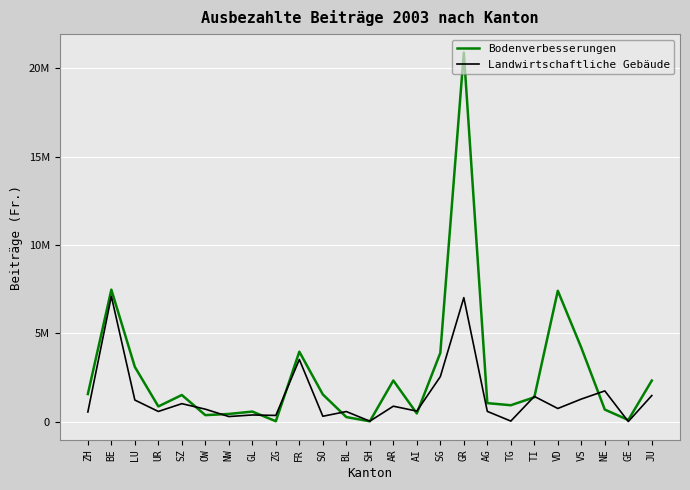

What are all the series names shown in the legend?

Bodenverbesserungen, Landwirtschaftliche Gebäude